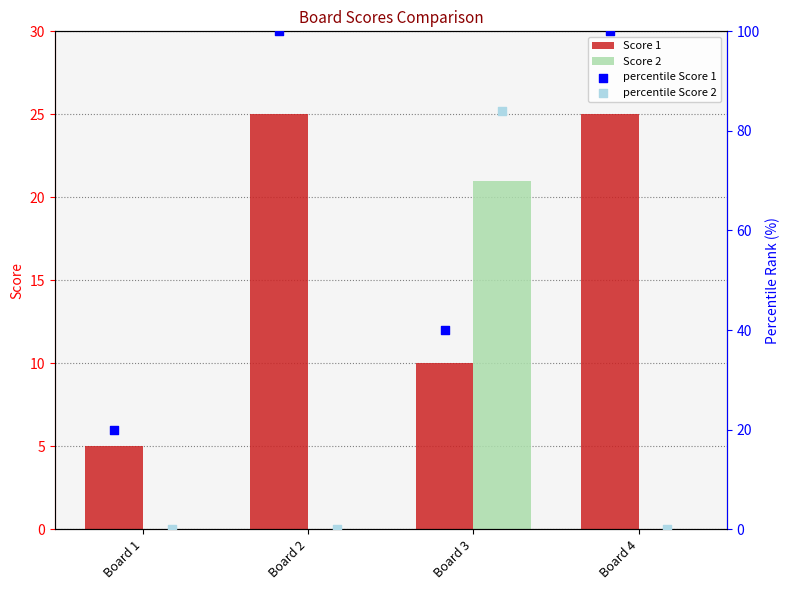

At how many categories does at least one series exceed 33?

3